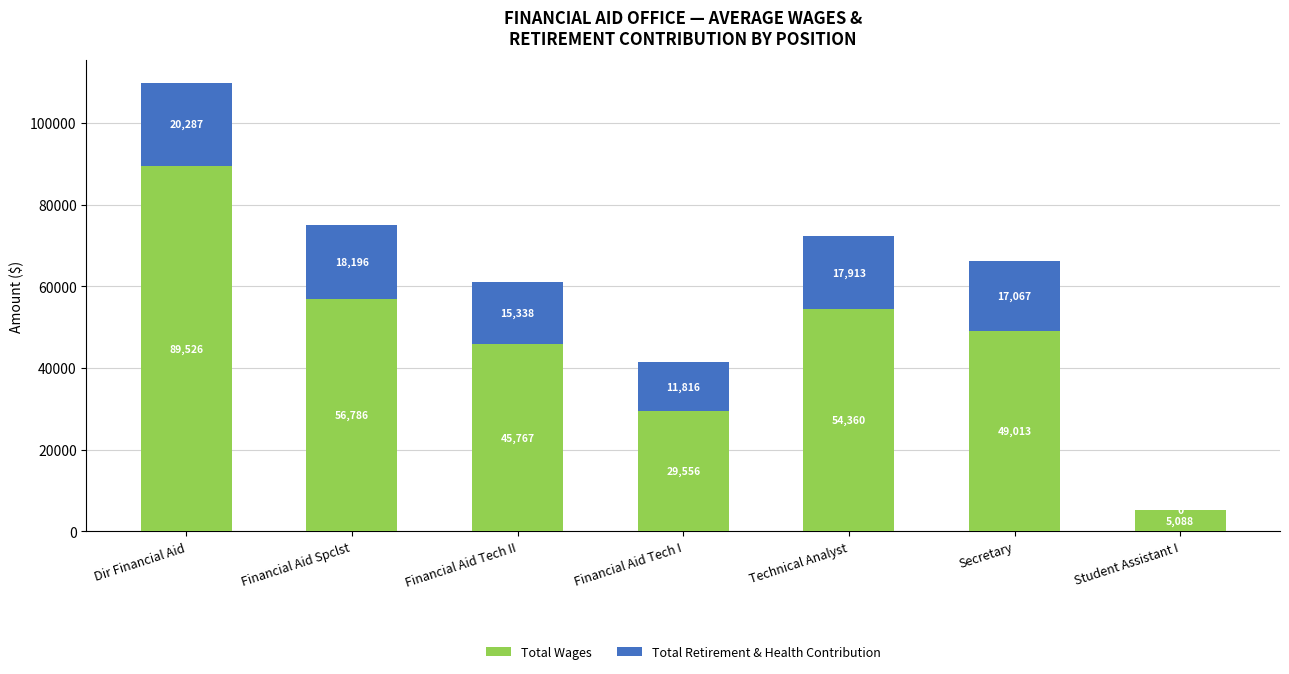

Which category has the highest value in the Total Wages series?

Dir Financial Aid